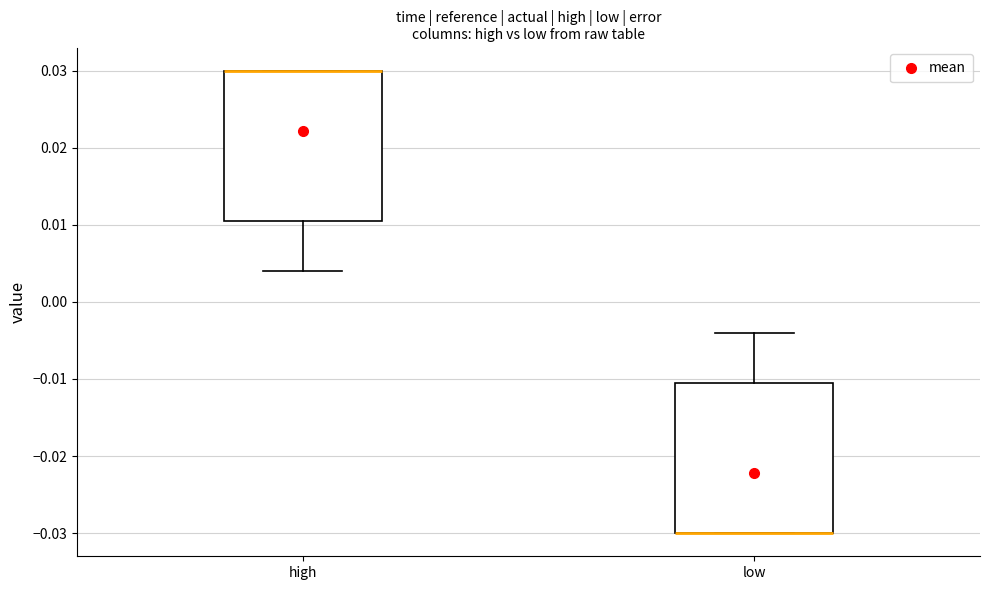

Where does the upper whisker of the box for low end on the y-axis? The values are not printed on the chart, so give them approximately, as read against the axis.

-0.004